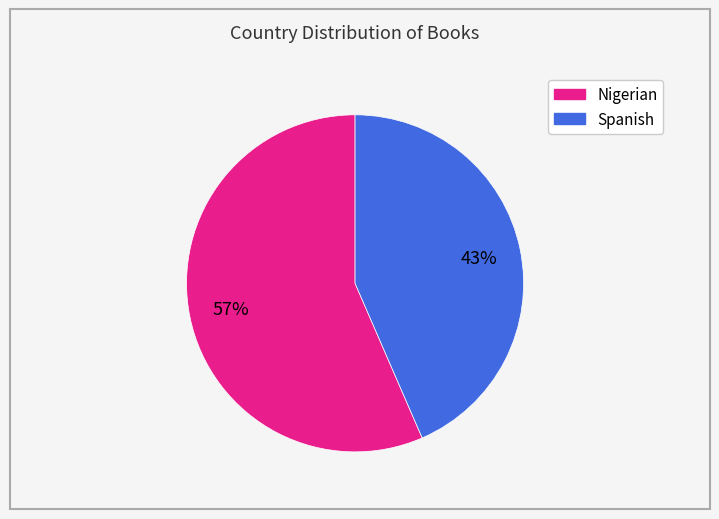

How many segments does this pie chart have?

2